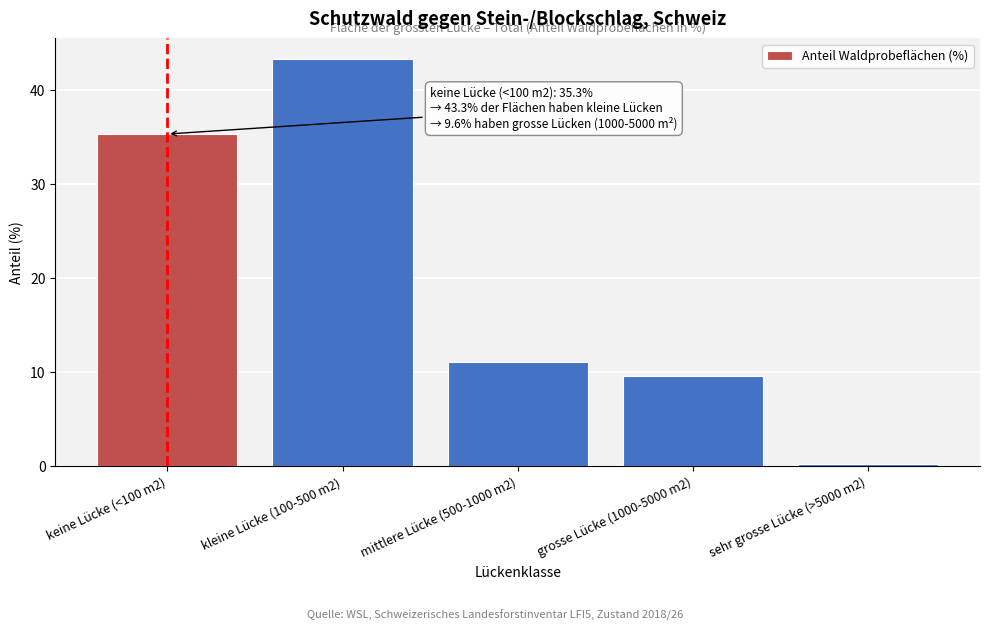

Reading left to right, what are all the values shown in this chart?

35.3	43.3	11.1	9.6	0.2